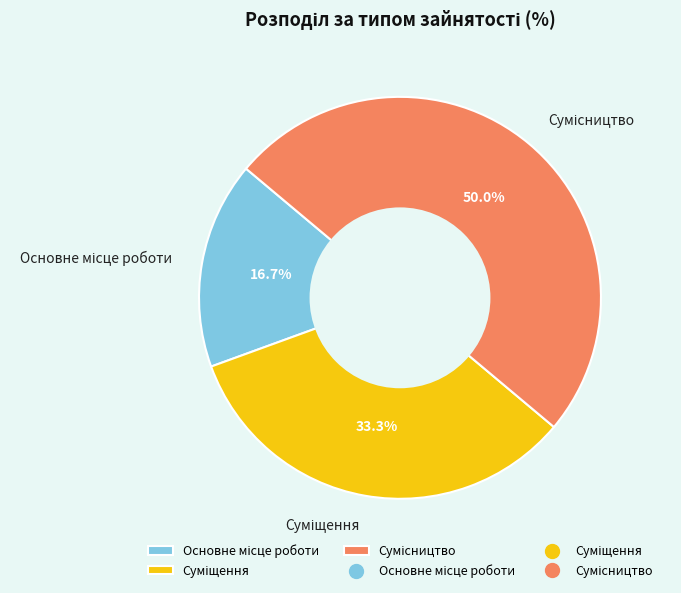

Approximately how many times larger is the value at Сумісництво compared to Основне місце роботи?

3.0